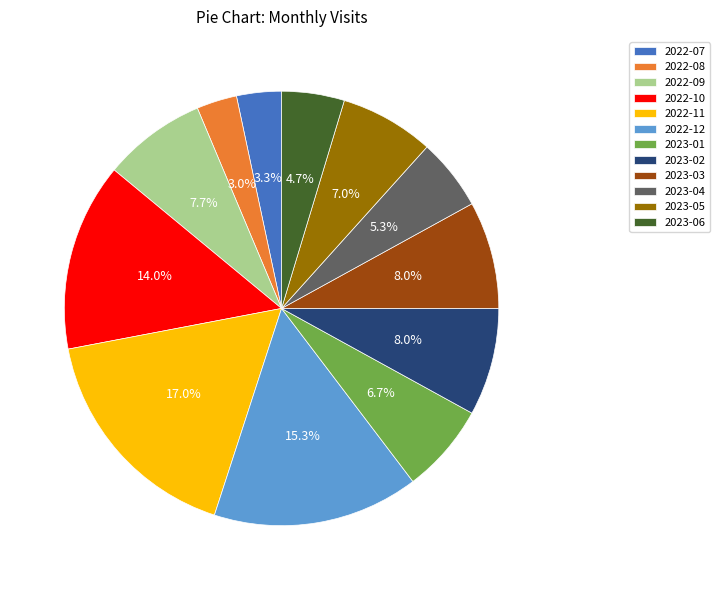

Which slice is the largest?

2022-11